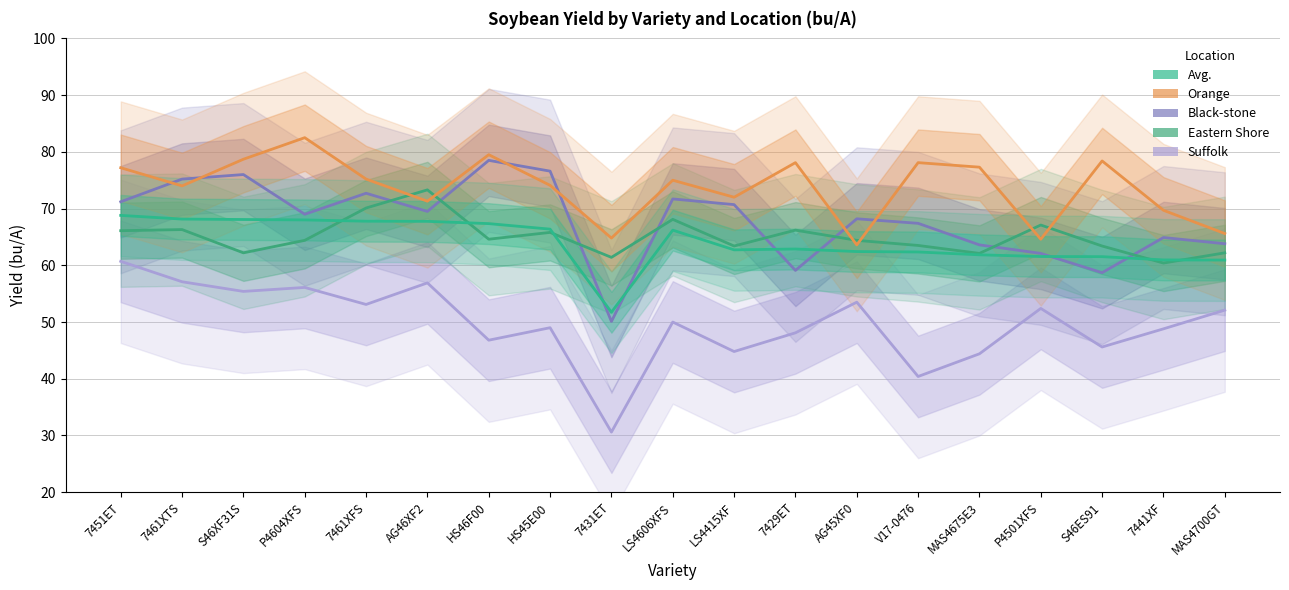

True or false: Black-stone has a value of 89.5 at MAS4675E3.

False